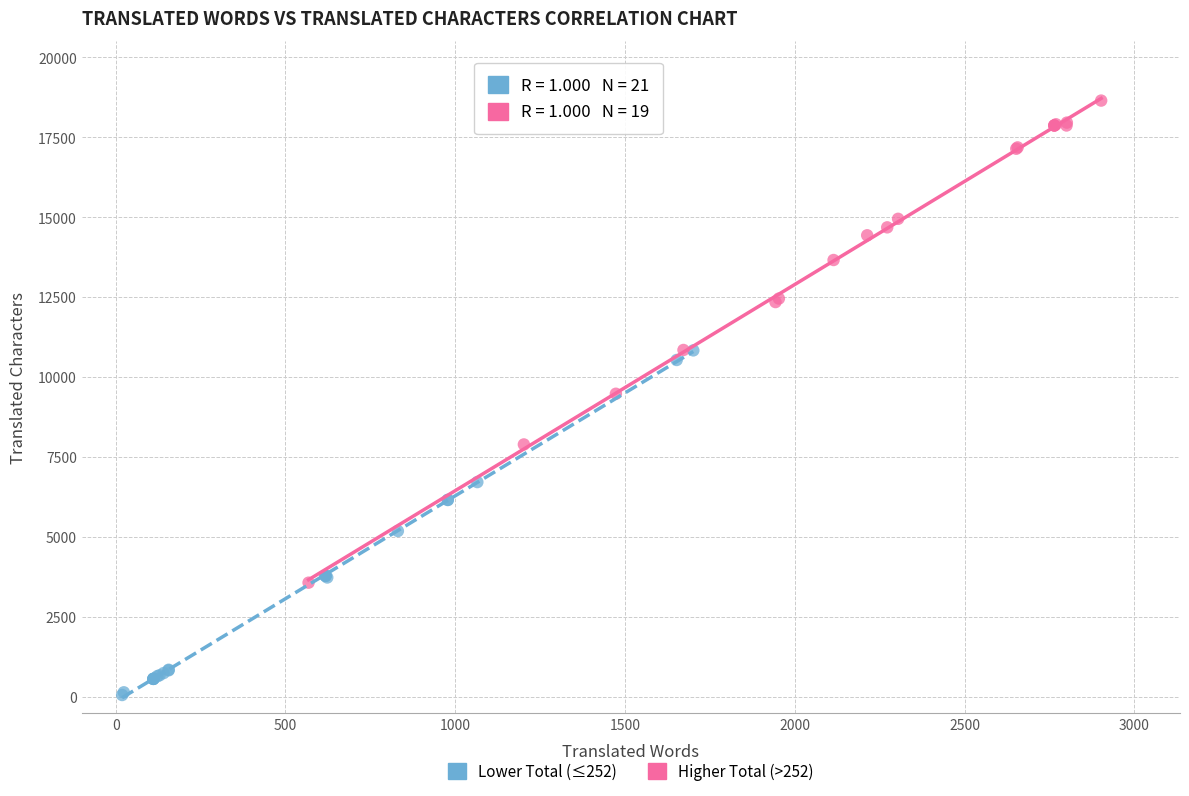

Which series has the largest Y range (max minus min)?

Higher Total (>252)